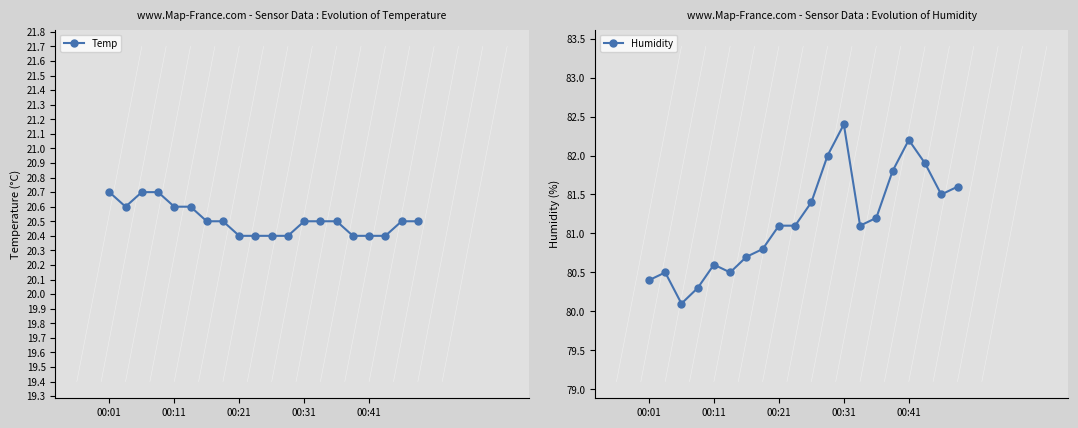

Between 6 and 18, which is larger?

6